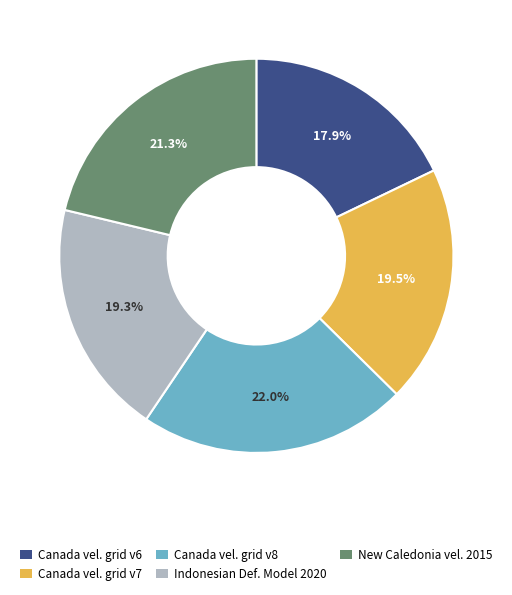

Is there a majority slice in this chart?

No